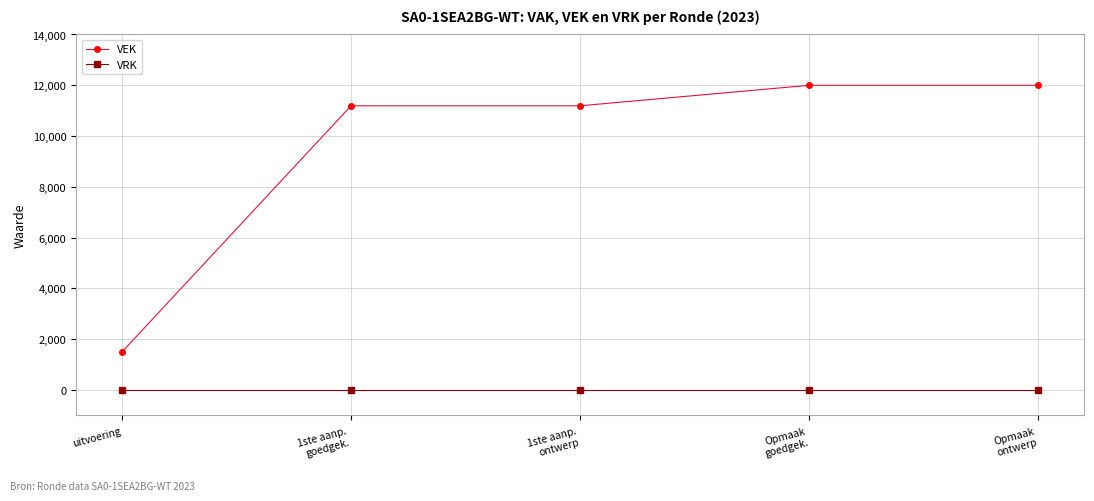

What is the sum of the VEK values at 1ste aanp.
ontwerp and 1ste aanp.
goedgek.?

22384